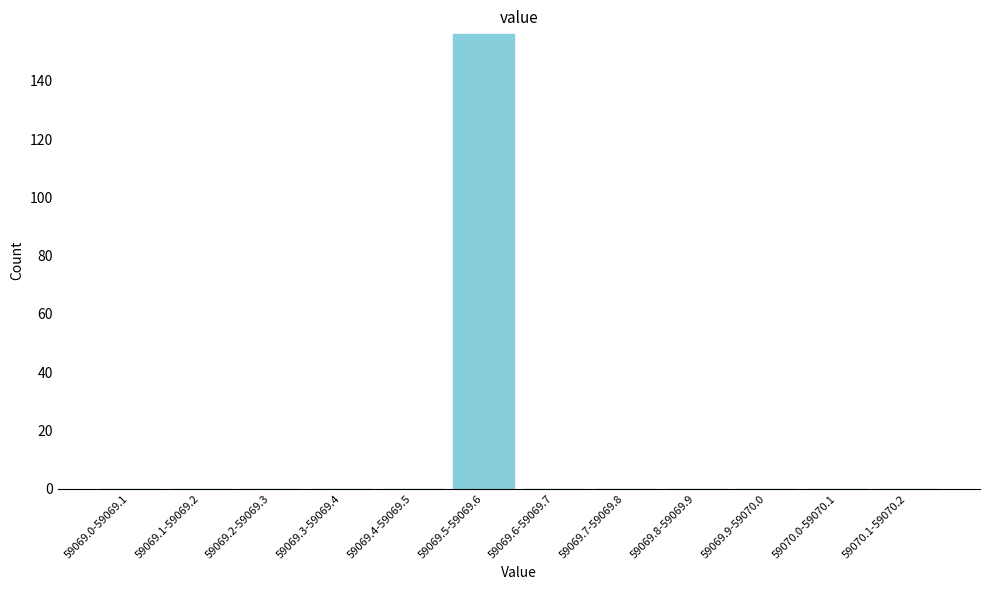

Reading right to left, list all the values displayed in this chart.

59070.1-59070.2=0	59070.0-59070.1=0	59069.9-59070.0=0	59069.8-59069.9=0	59069.7-59069.8=0	59069.6-59069.7=0	59069.5-59069.6=156	59069.4-59069.5=0	59069.3-59069.4=0	59069.2-59069.3=0	59069.1-59069.2=0	59069.0-59069.1=0